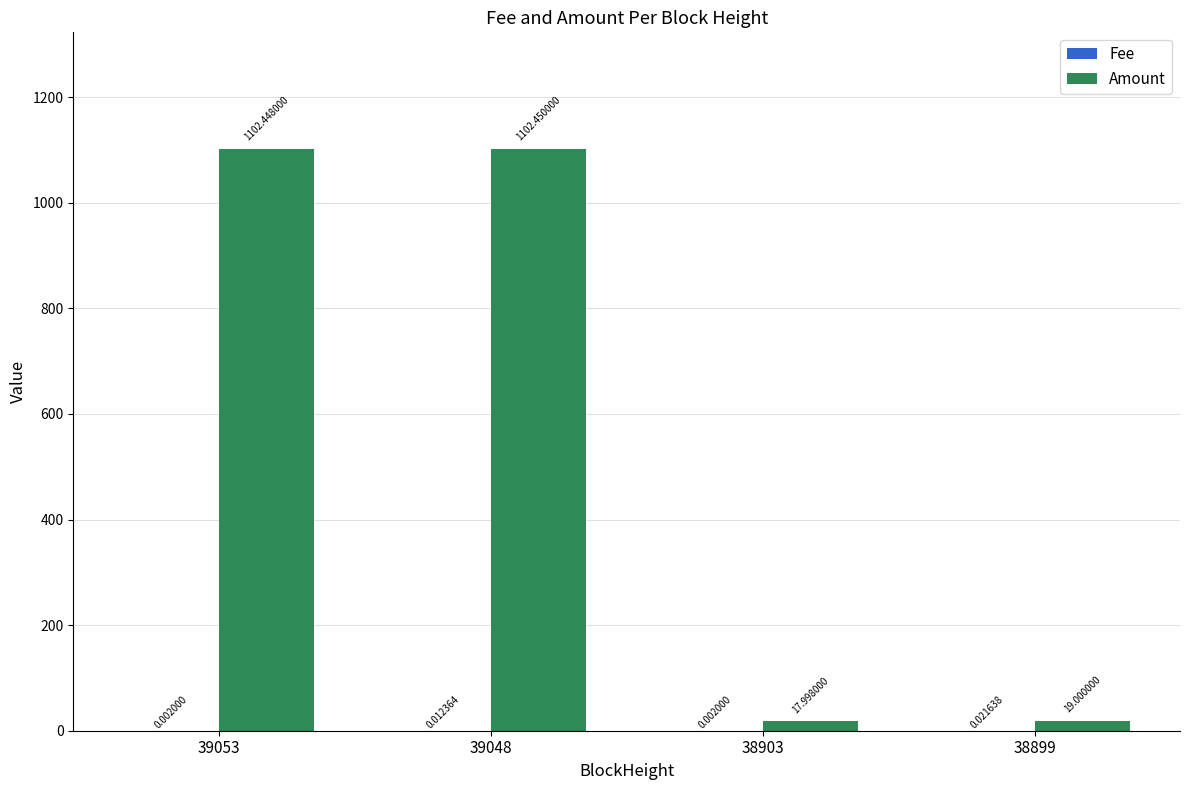

What is the total value across all series at 38899?

19.0